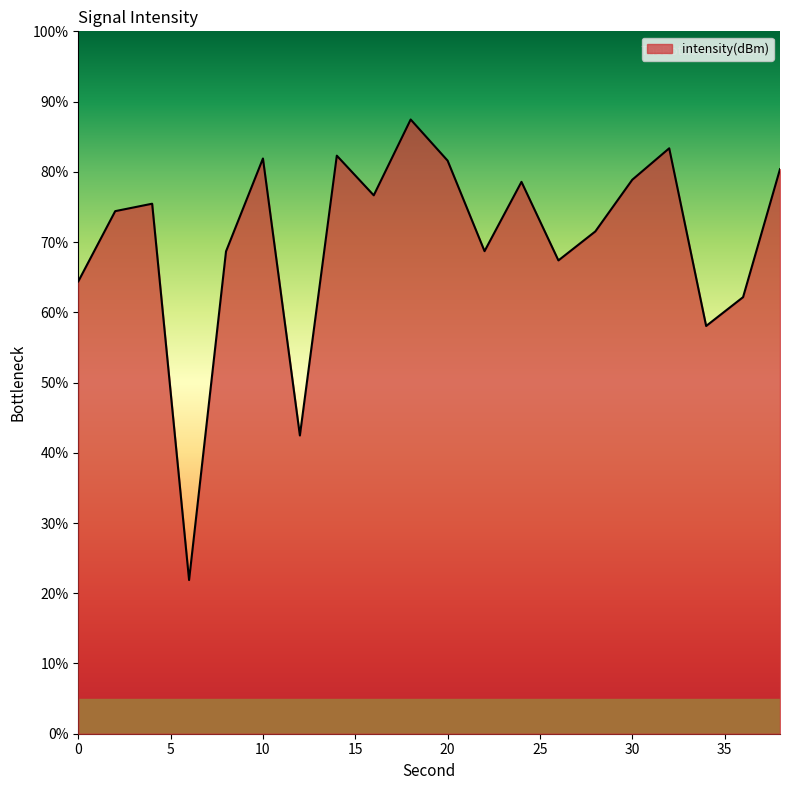

What is the smallest value displayed?

21.9